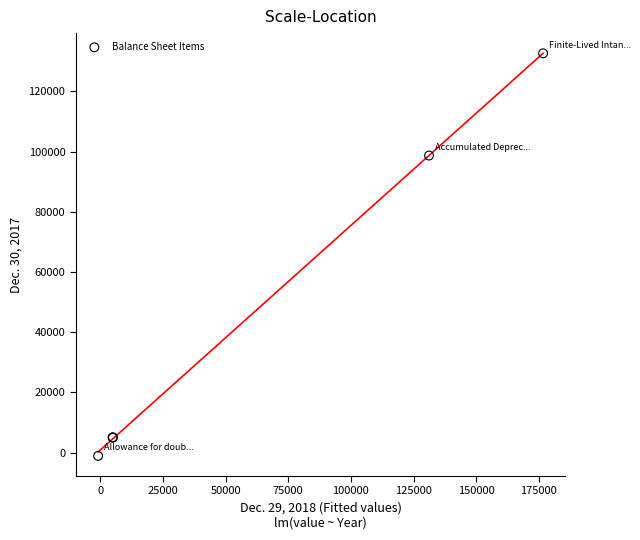

What Y value in the scatter plot is closest to 65769?

98674